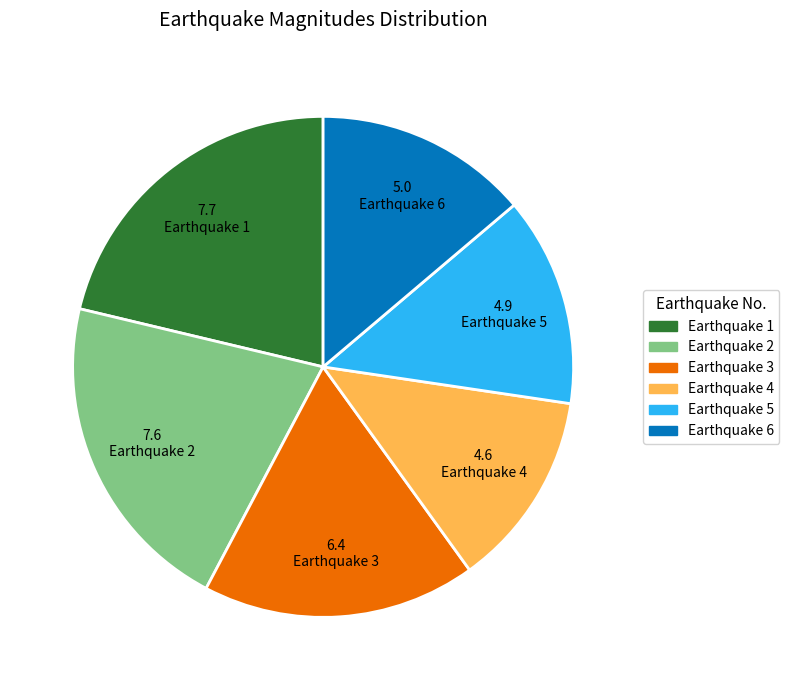

How many segments does this pie chart have?

6